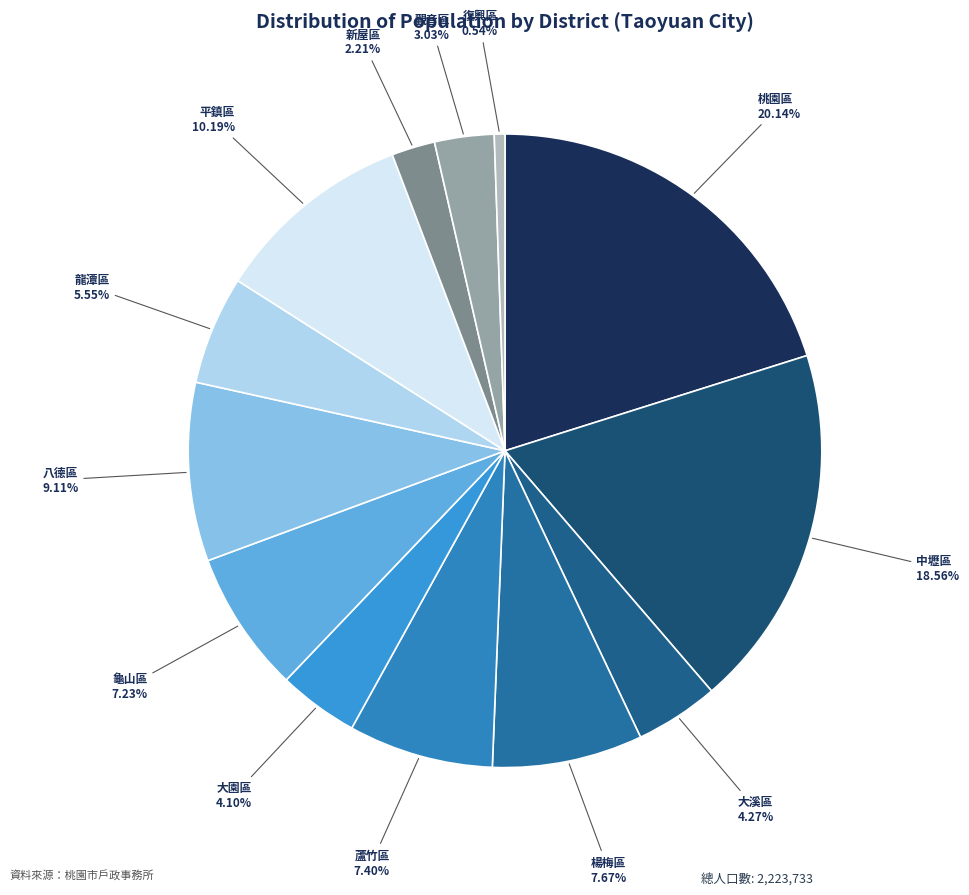

Between 八德區 and 中壢區, which is larger?

中壢區